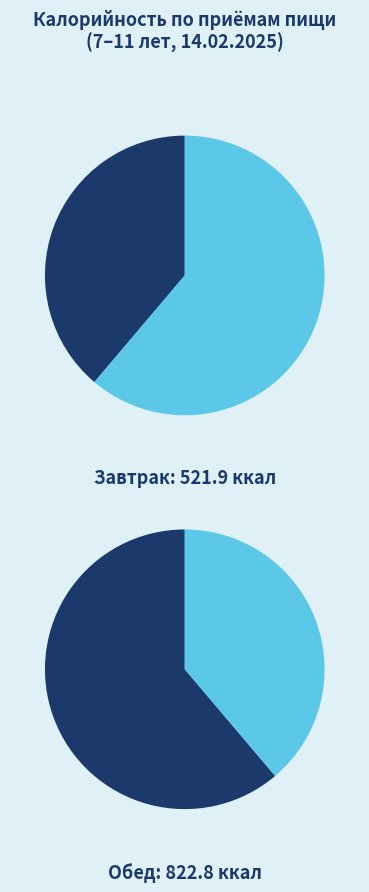

What percentage is the Завтрак slice, to the nearest percent?

39%